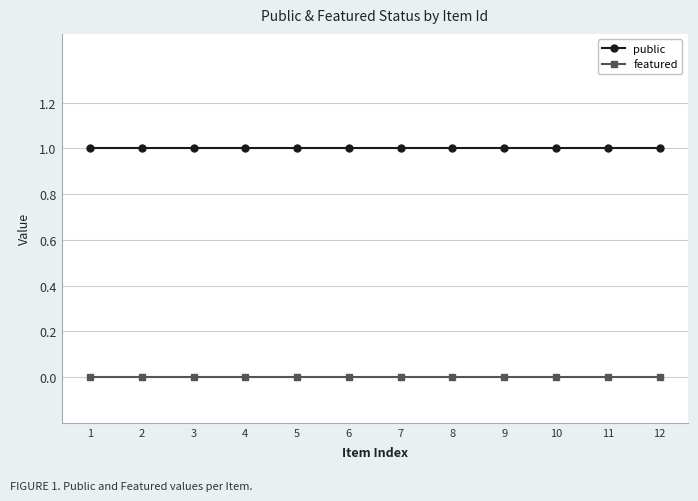

Reading left to right, extract all data points from this chart.

public: 1=1	2=1	3=1	4=1	5=1	6=1	7=1	8=1	9=1	10=1	11=1	12=1
featured: 1=0	2=0	3=0	4=0	5=0	6=0	7=0	8=0	9=0	10=0	11=0	12=0